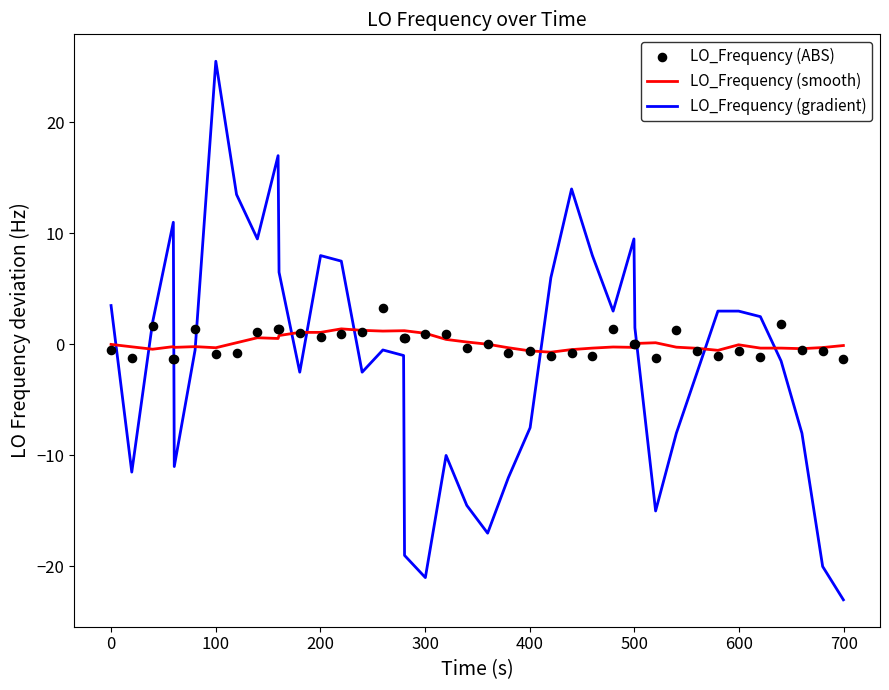

Is the value of LO_Frequency (smooth) at 300 greater than the value of LO_Frequency (gradient) at −100?

No